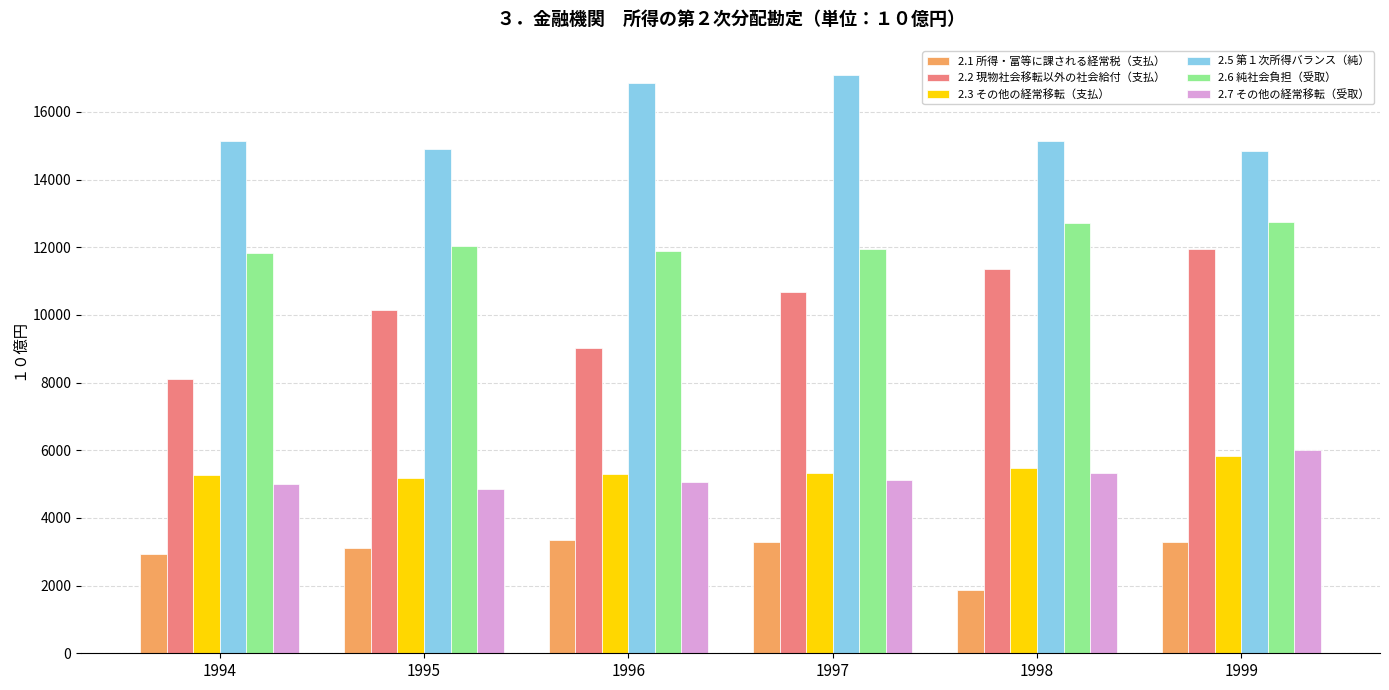

What is the total value across all series at 1998?

51864.2